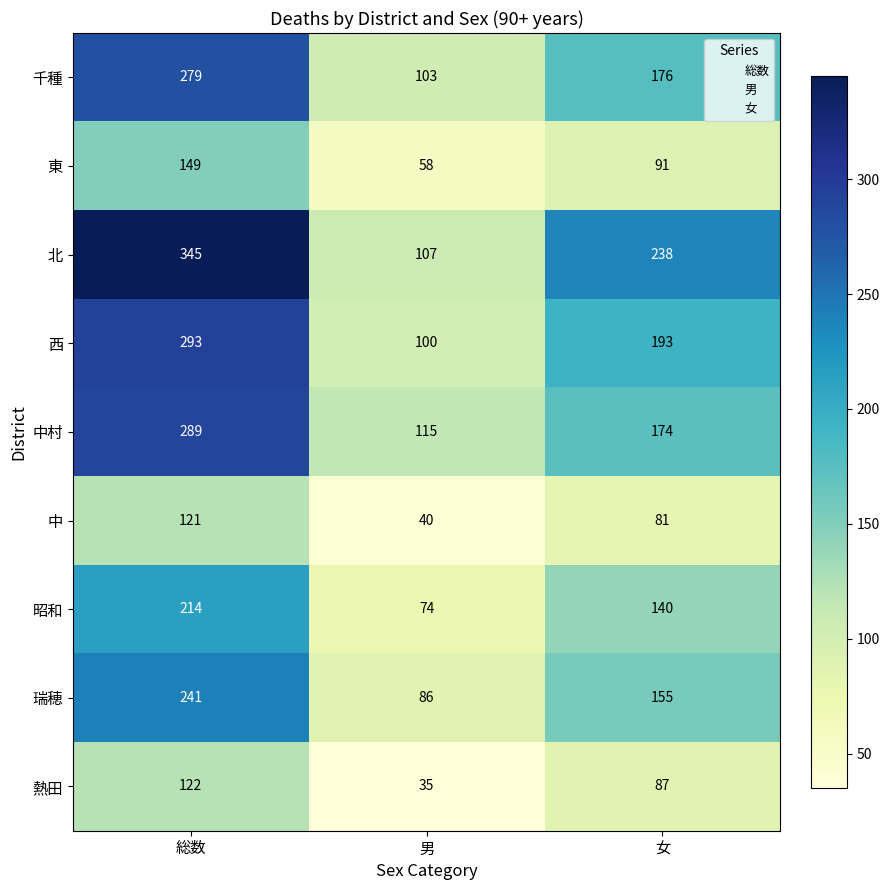

What is the approximate value of 北 at 総数?

345